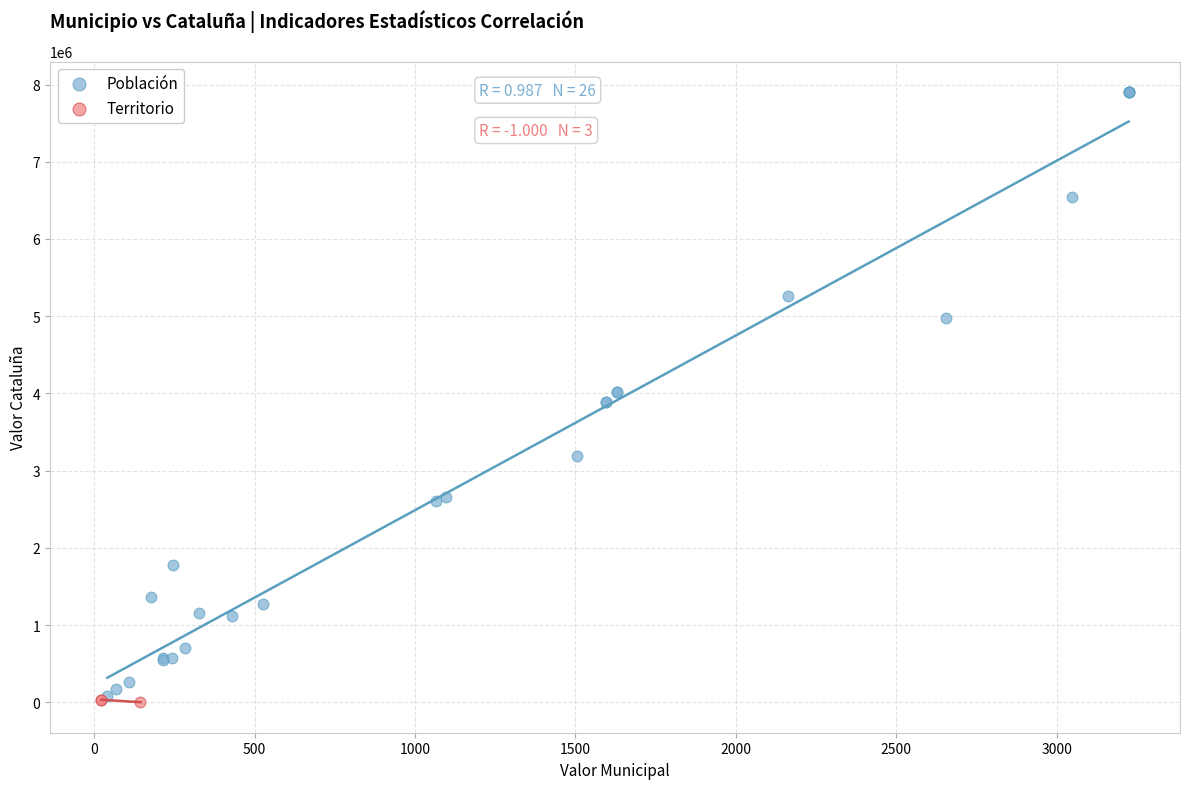

Which series contains the lowest Y value?

Territorio